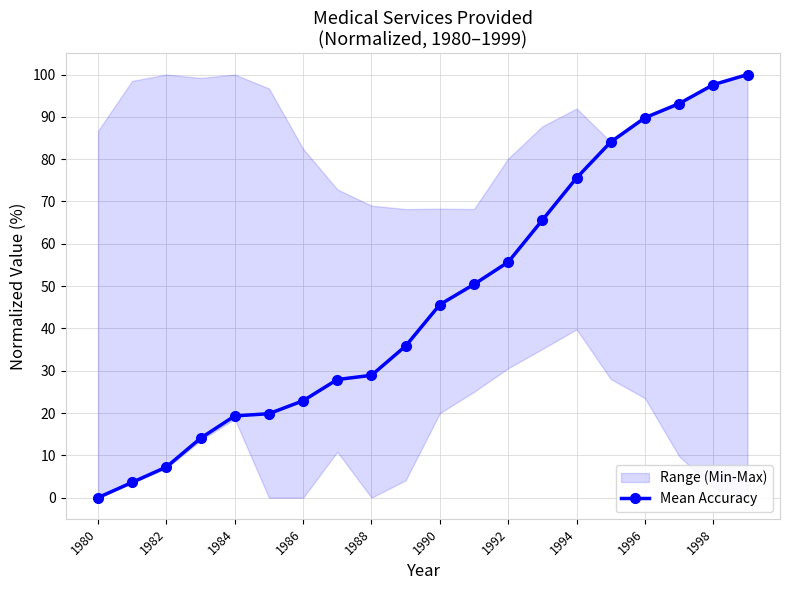

True or false: there are more than 1 points higher than both neighbors.

False